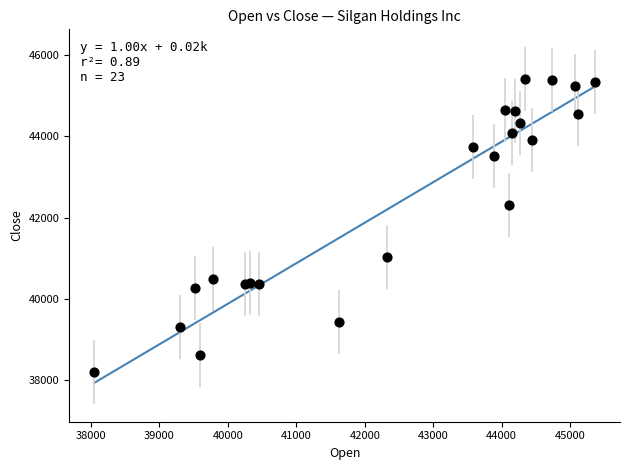

What Y value in the scatter plot is closest to 41807?

42323